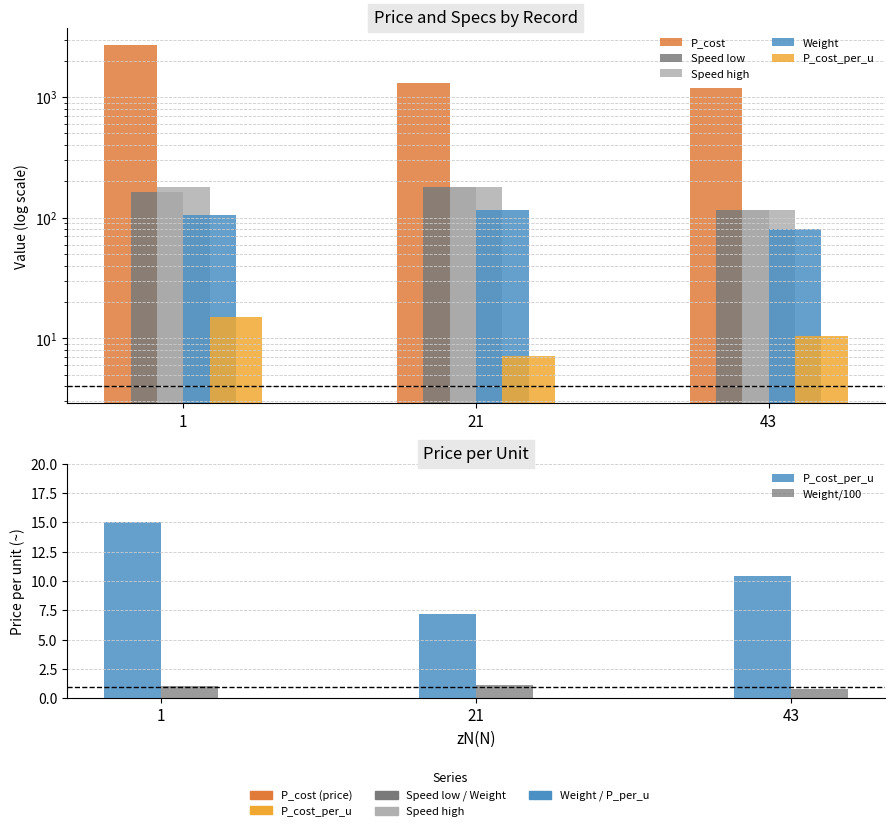

At which category is the sum across all series the highest?

1